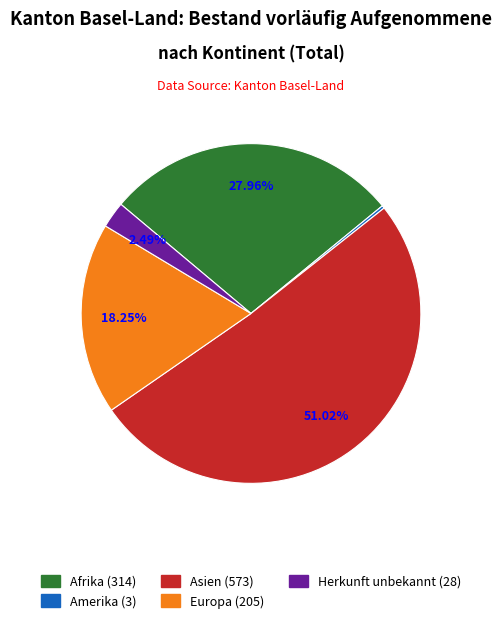

Which slice is the largest?

Asien